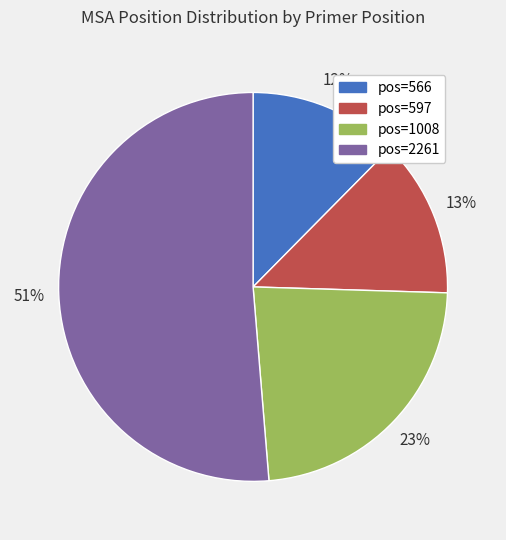

The pos=597 slice represents 20% of the pie. True or false?

False